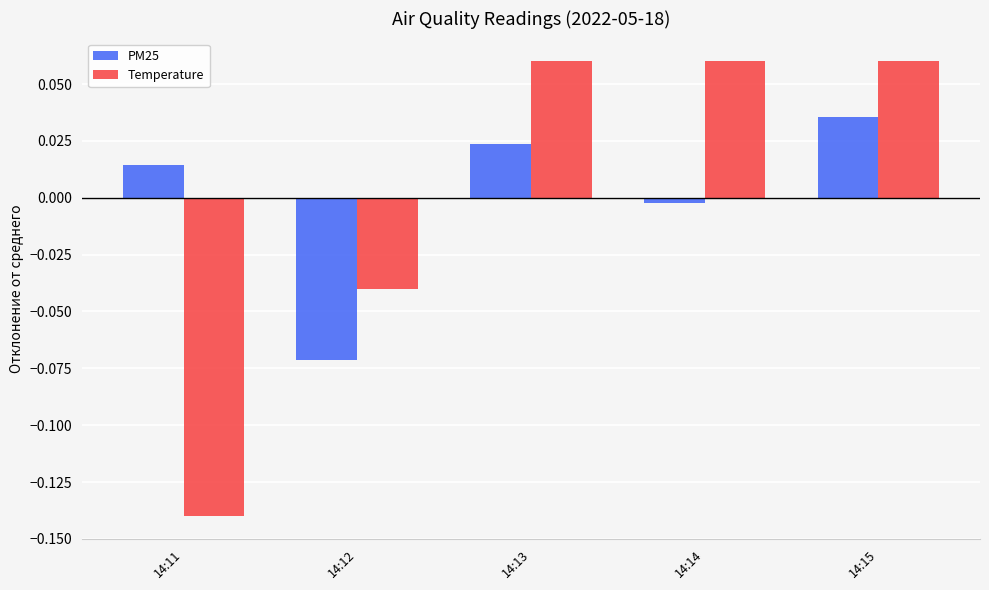

Is it true that Temperature equals 0.0 at 14:15?

False